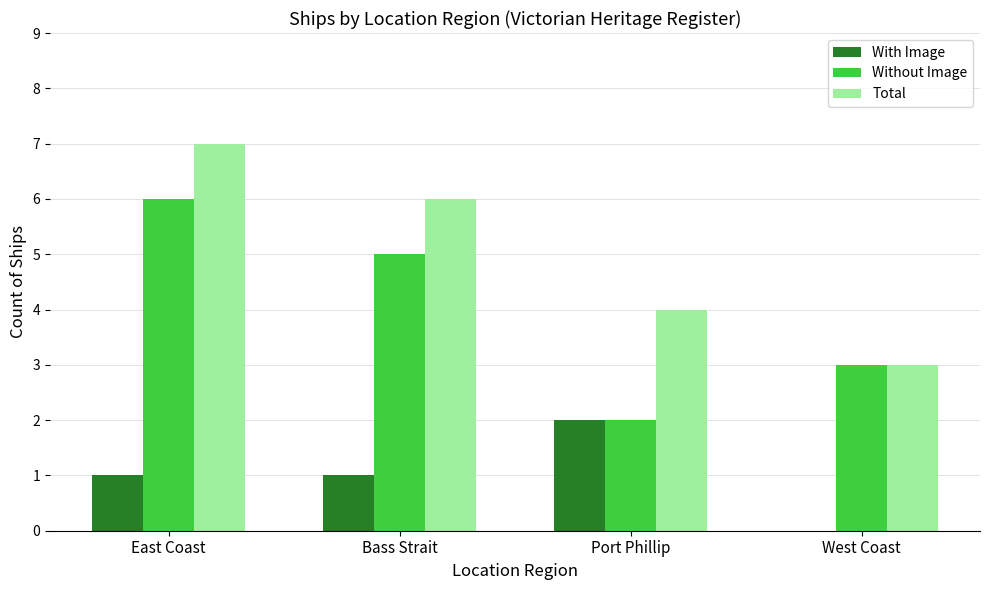

The With Image series shows -1 at West Coast. True or false?

False